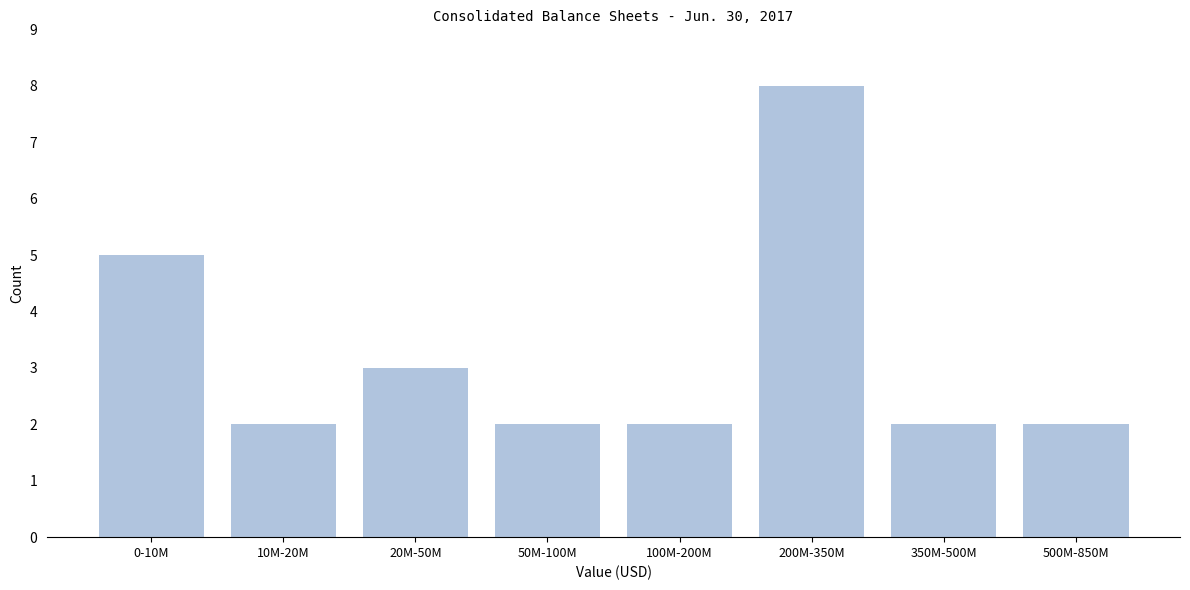

Reading left to right, extract all data points from this chart.

0-10M=5	10M-20M=2	20M-50M=3	50M-100M=2	100M-200M=2	200M-350M=8	350M-500M=2	500M-850M=2